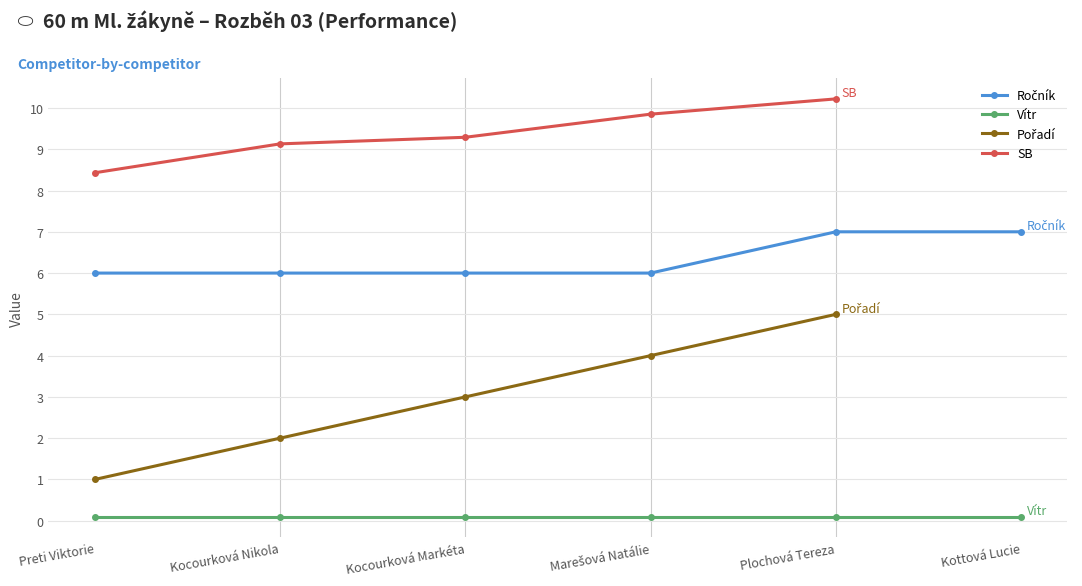

True or false: Pořadí and Vítr cross at least once.

False